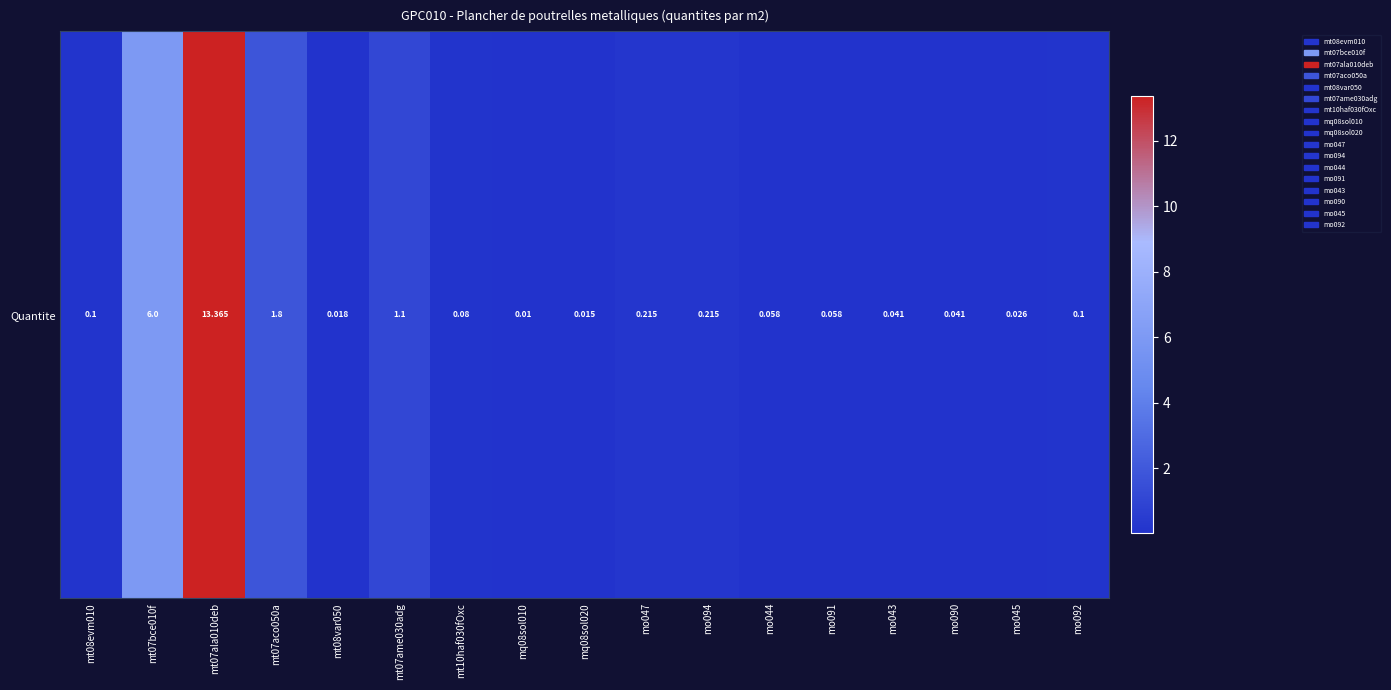

List the labels in order of value, largest first.

mt07ala010deb, mt07bce010f, mt07aco050a, mt07ame030adg, mo047, mo094, mt08evm010, mo092, mt10haf030fOxc, mo044, mo091, mo043, mo090, mo045, mt08var050, mq08sol020, mq08sol010